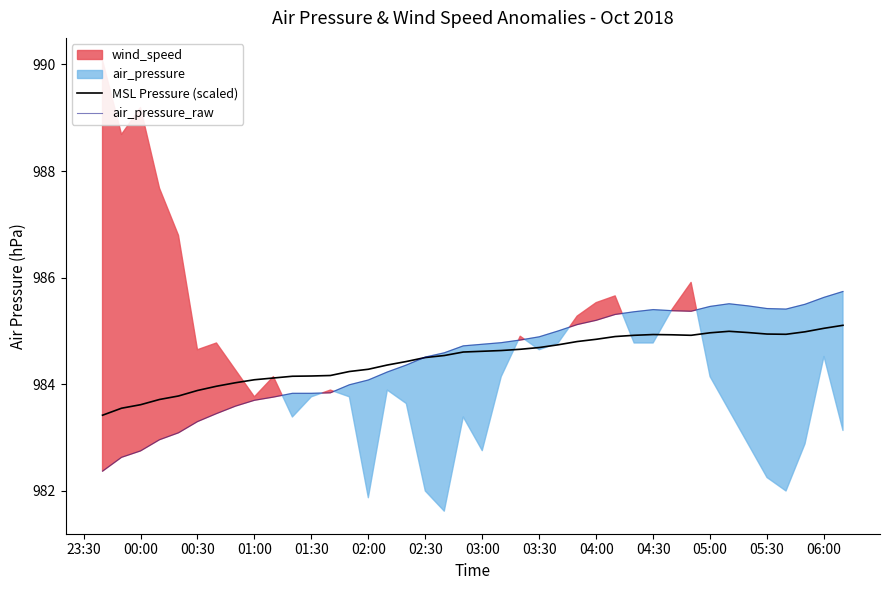

What is the value of the MSL Pressure (scaled) point at the 10th from the left?

984.1